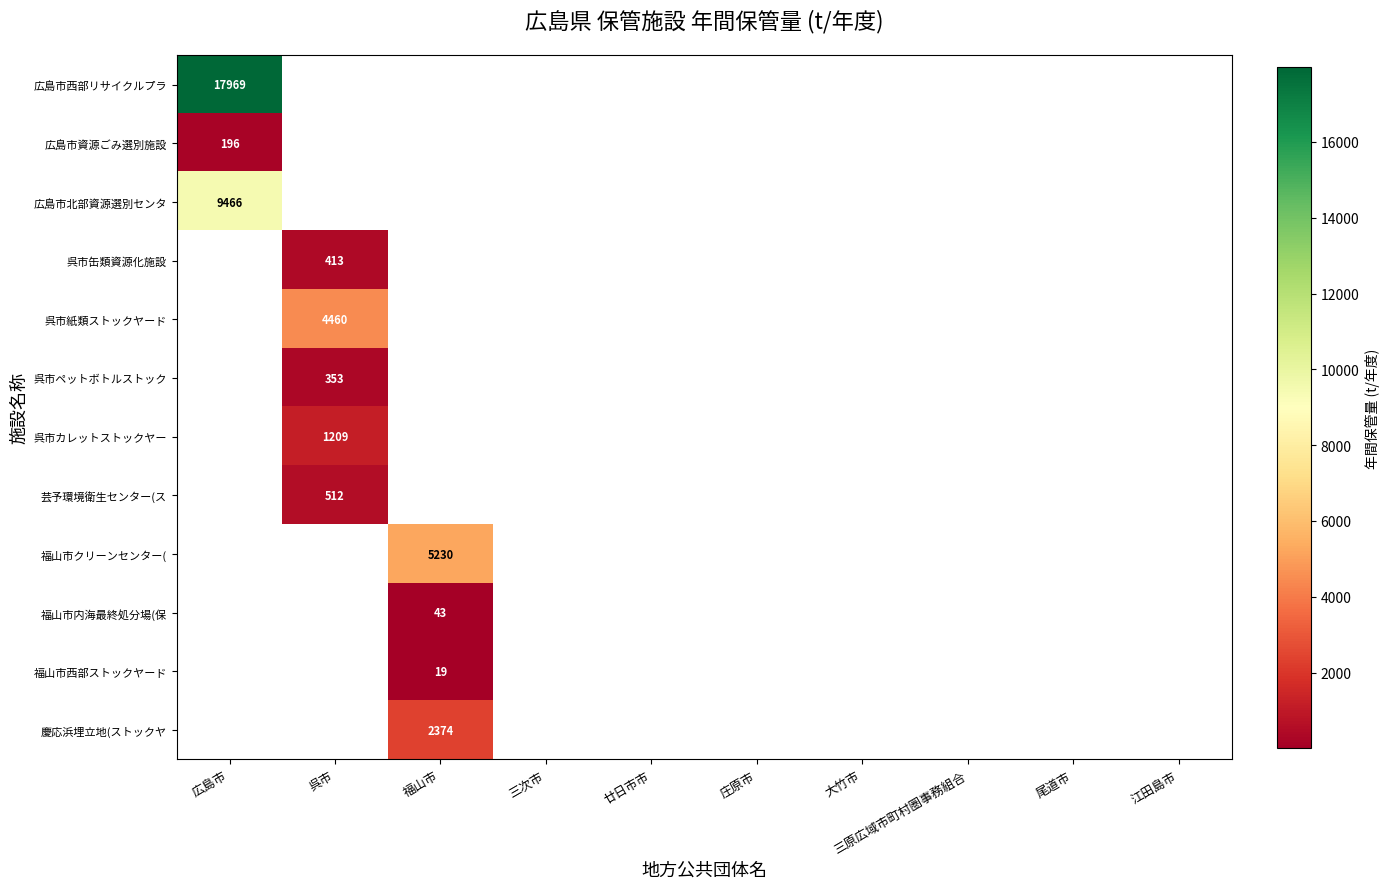

Which has a higher value, 三原広域市町村圏事務組合 or 尾道市?

尾道市